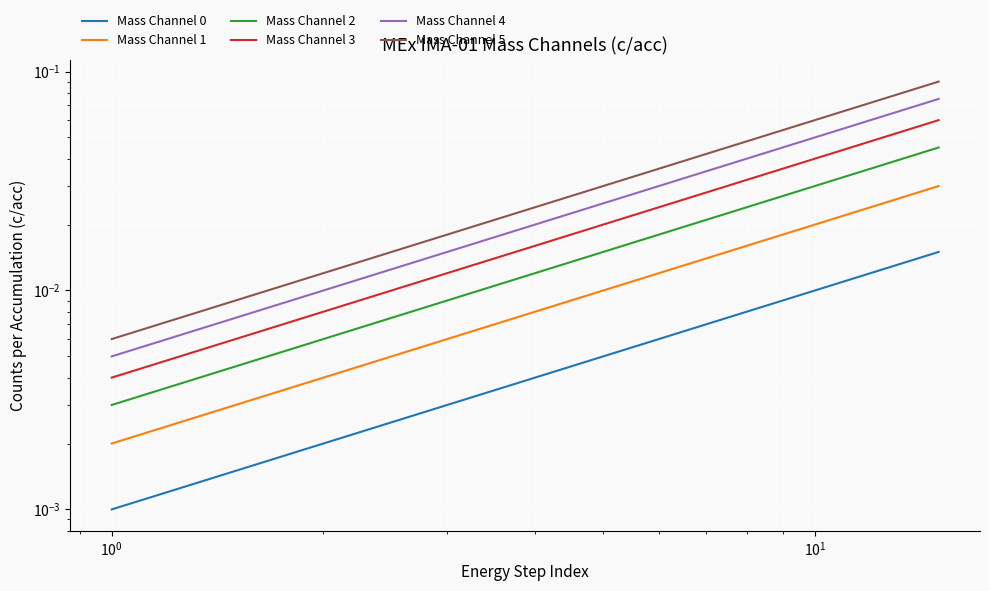

How many lines are shown in the chart?

6